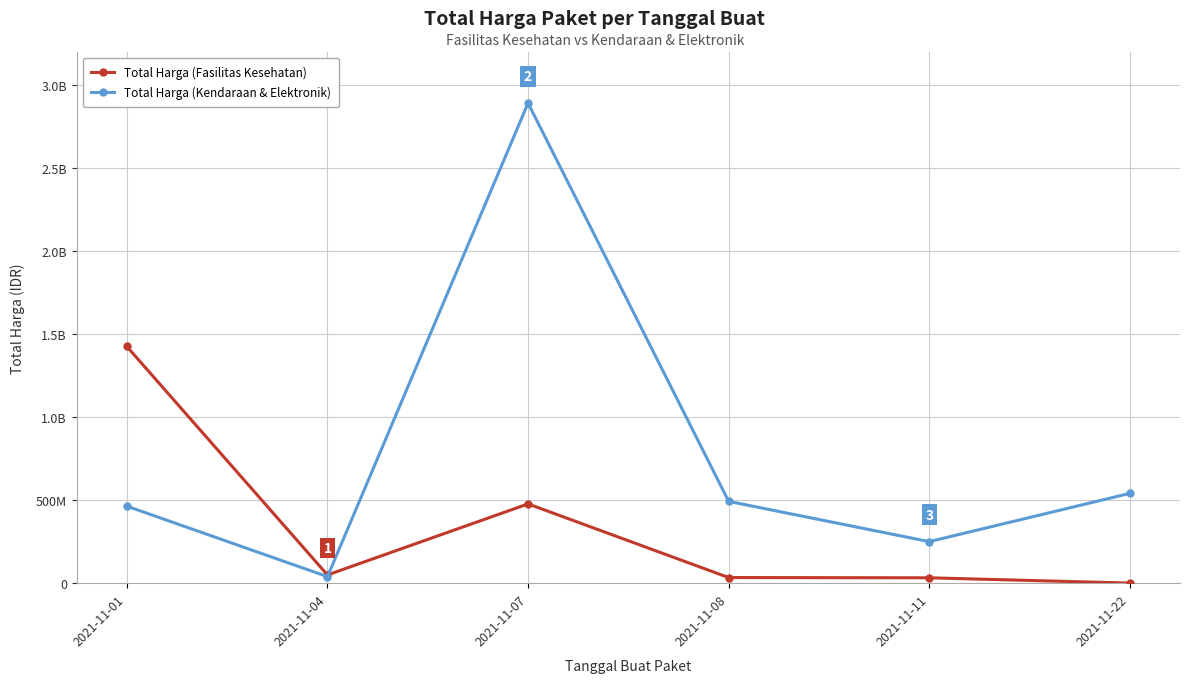

What is the value of the Total Harga (Fasilitas Kesehatan) point at the 5th from the left?

32441200